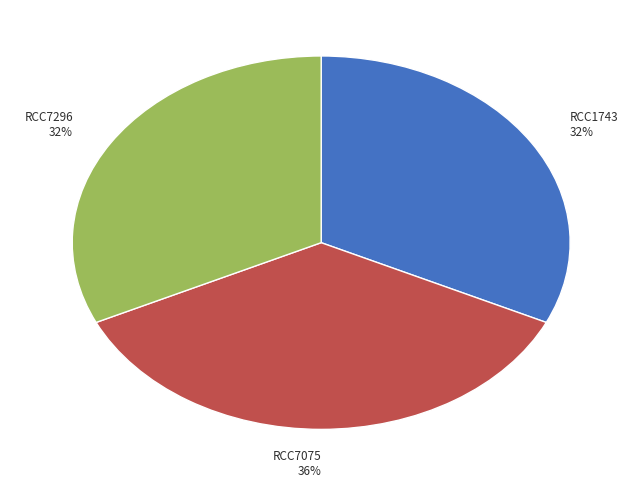

Count the number of slices in the pie.

3